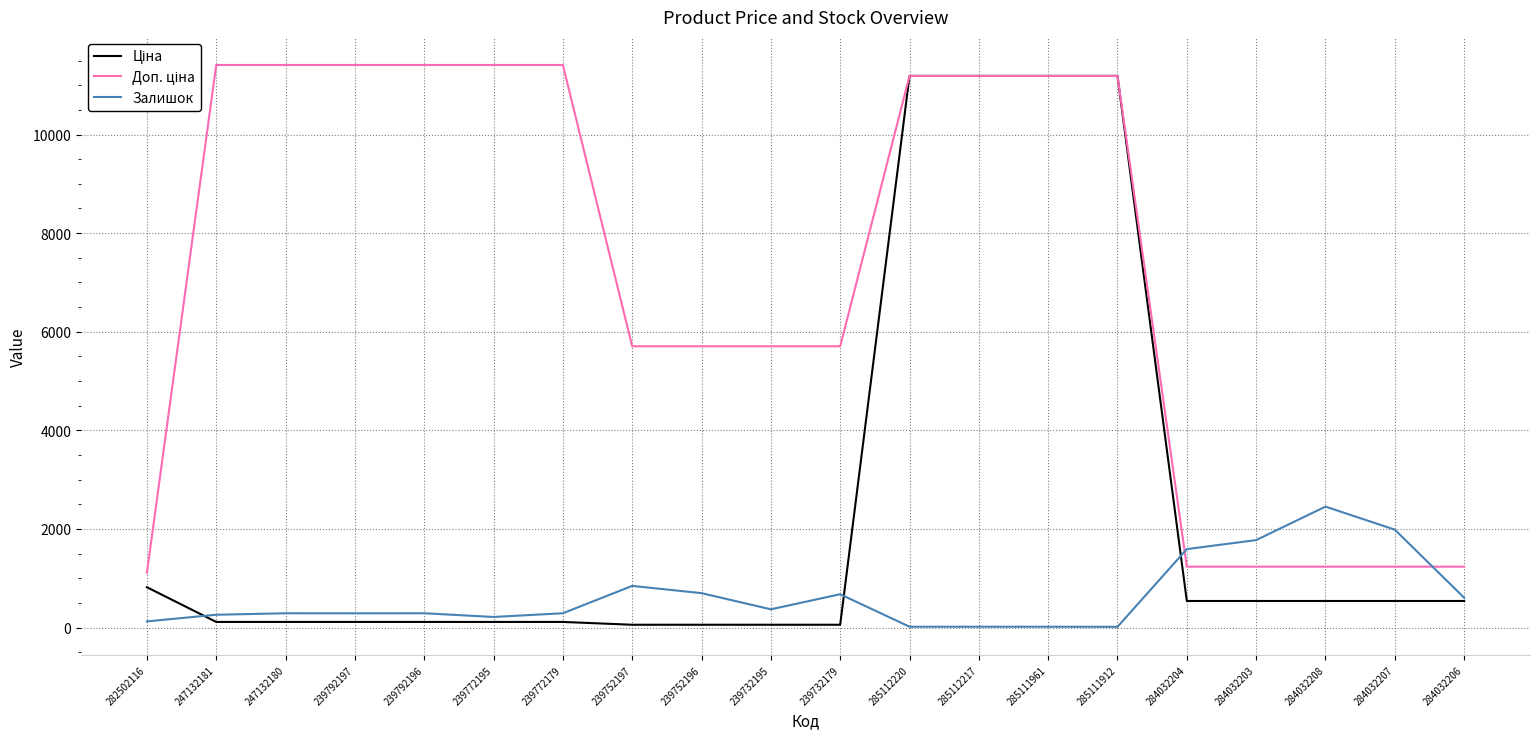

What is the maximum value shown in the chart?

11410.0